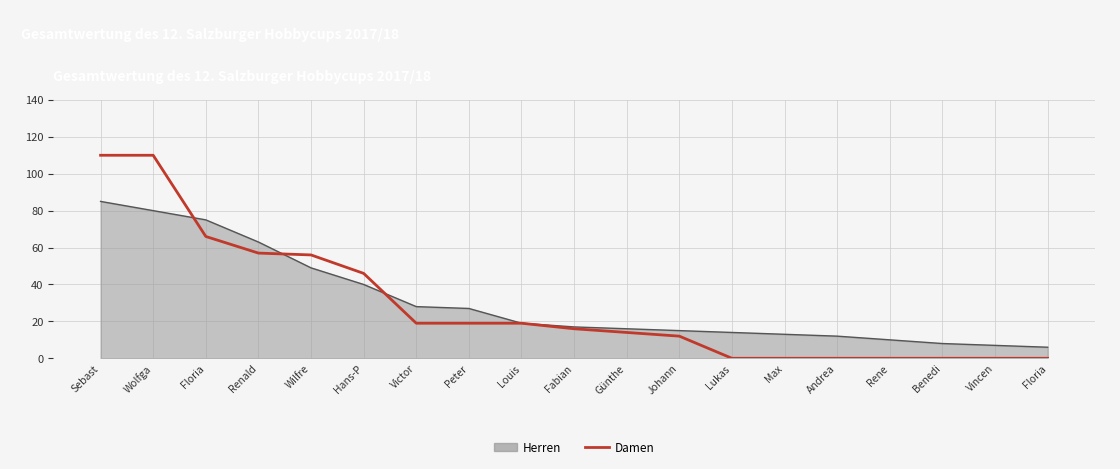

How many series are shown in this chart?

2